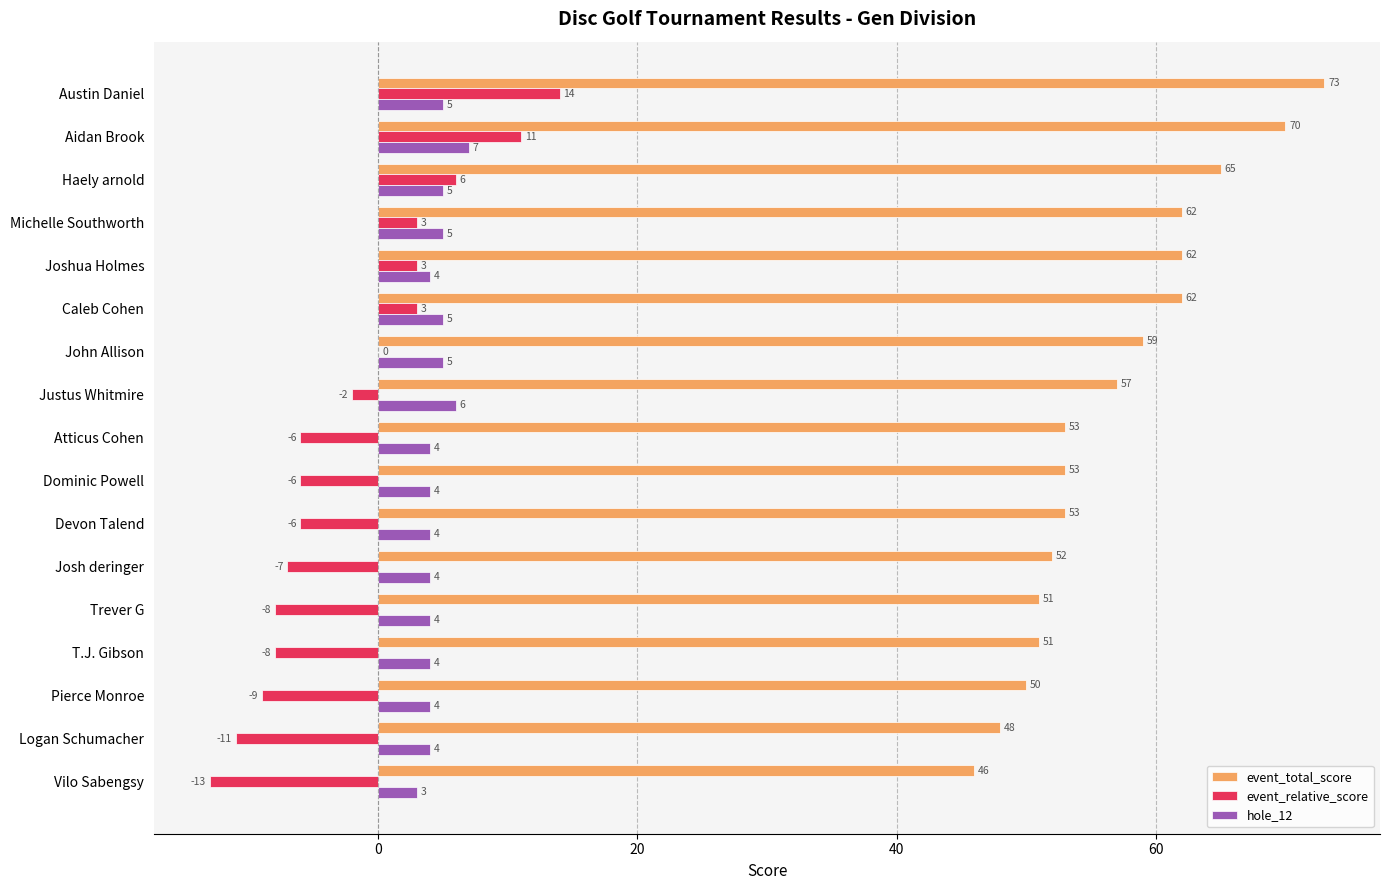

At which label does event_total_score reach its peak?

Austin Daniel